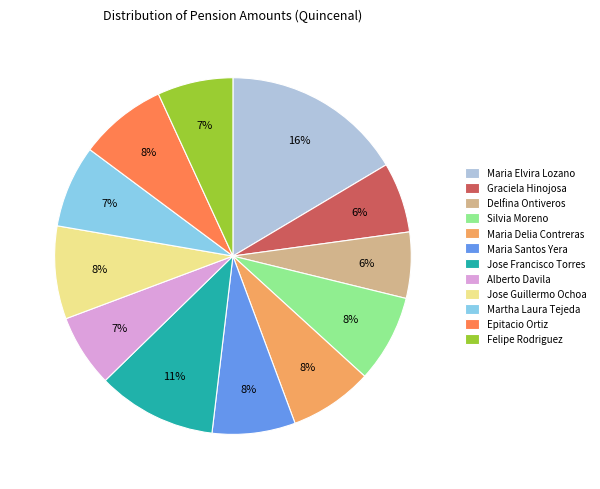

Count the number of slices in the pie.

12